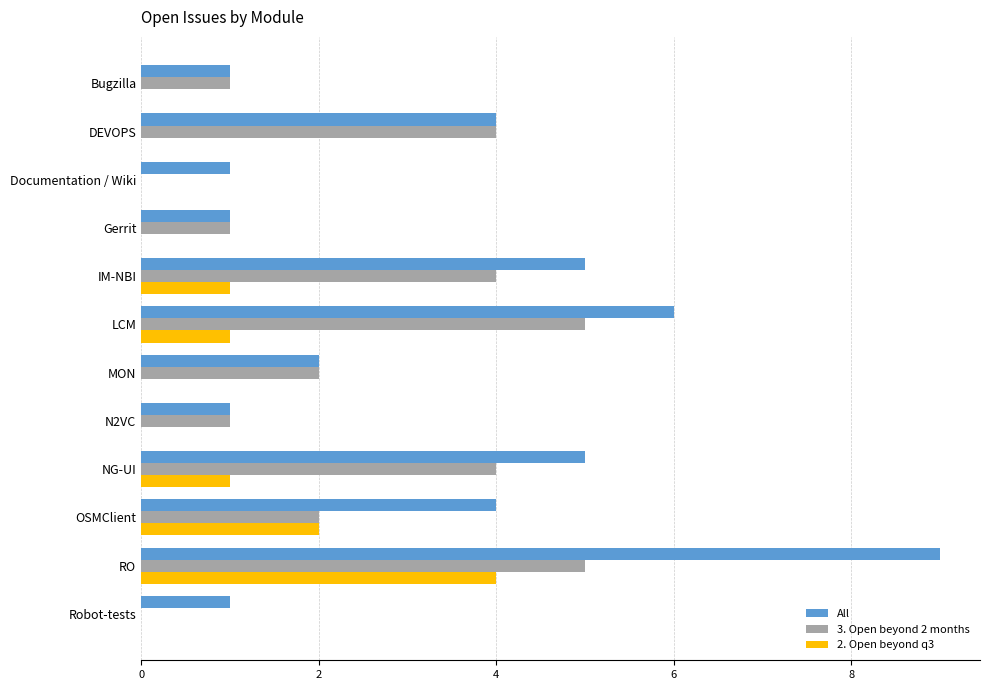

Between OSMClient and Robot-tests, which series saw the biggest shift?

All